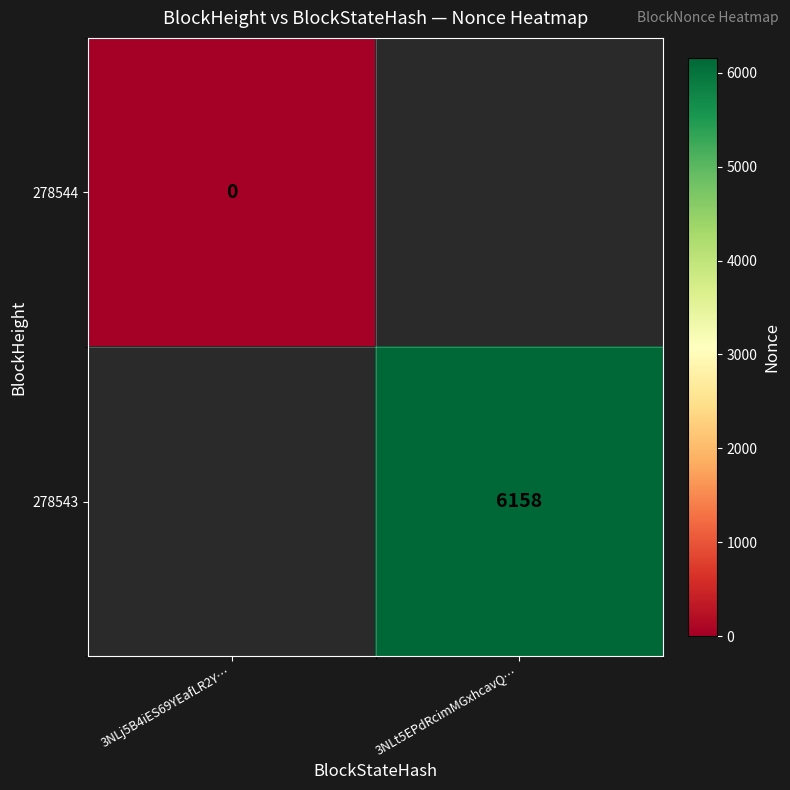

Rank the series at 3NLj5B4iES69YEafLR2Y… from highest to lowest value.

278544, 278543